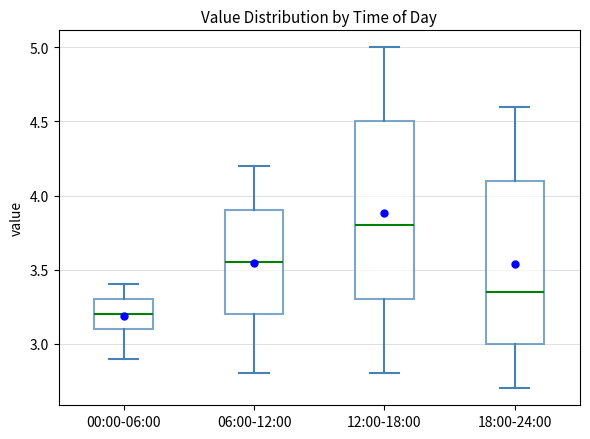

Which box is the tallest, from its lower edge to its upper edge?

12:00-18:00